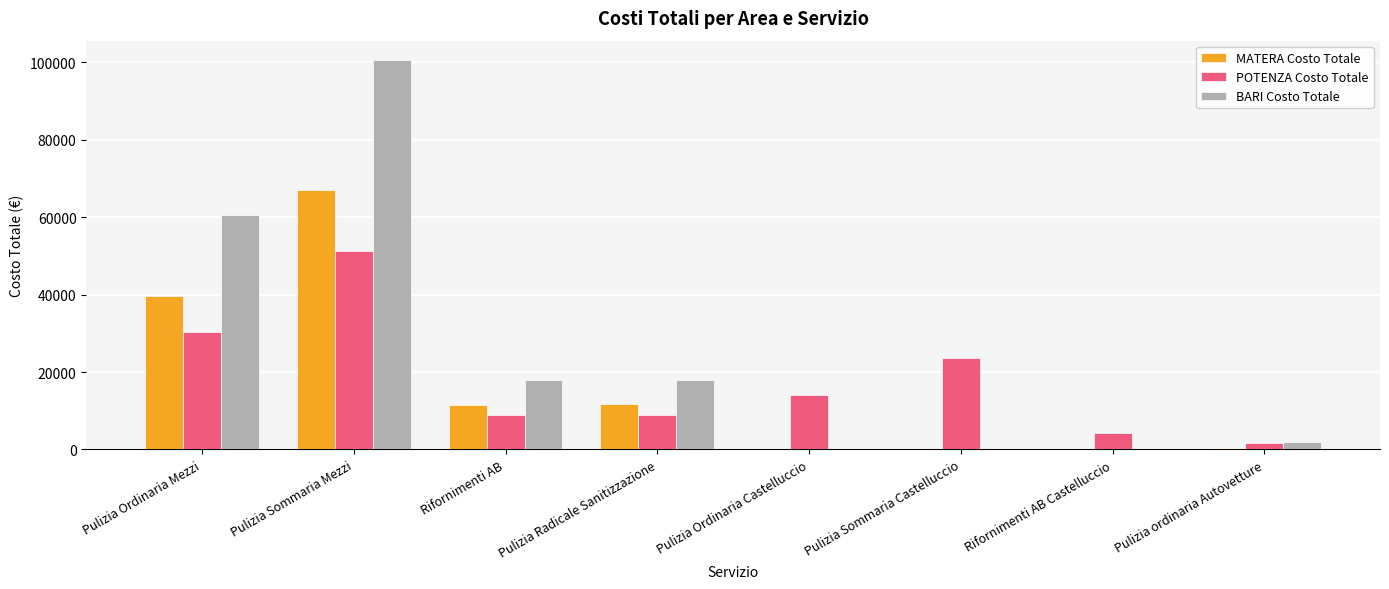

What is the spread (max minus min) of values at Pulizia Sommaria Mezzi?

49306.6